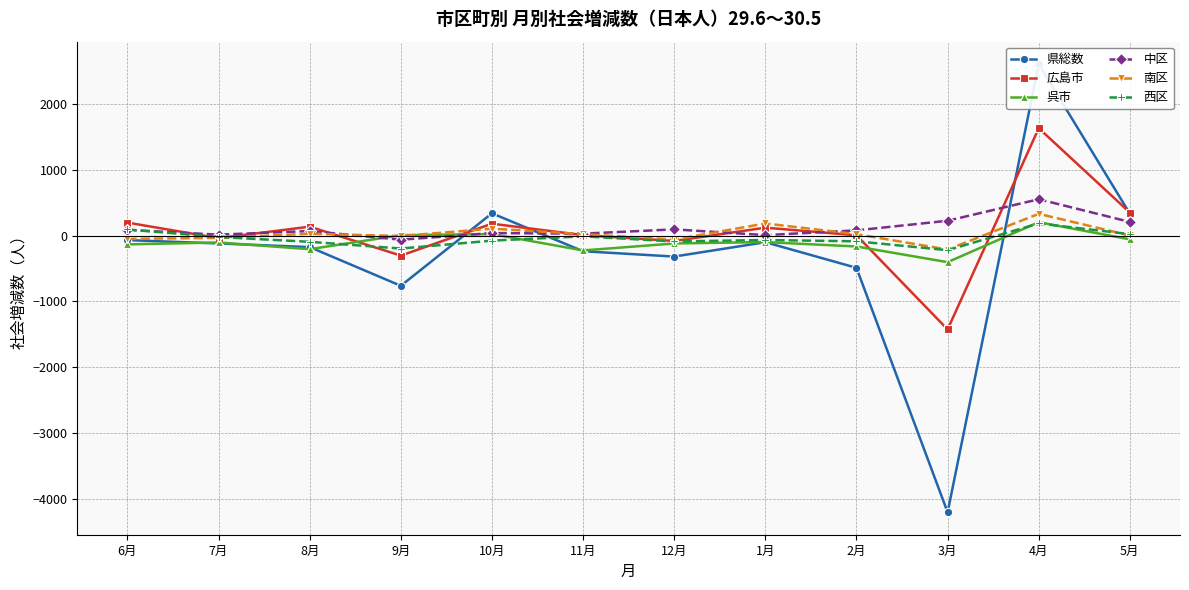

How many series are shown in this chart?

6